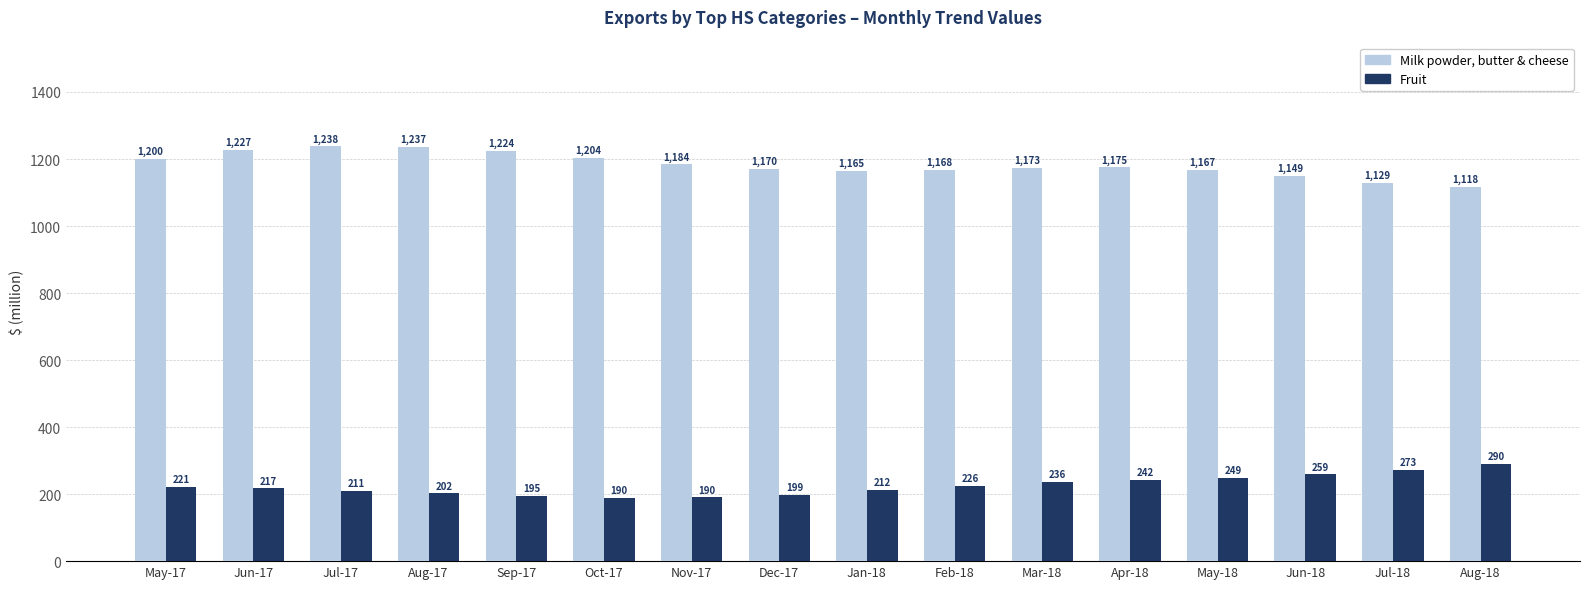

Where is Milk powder, butter & cheese nearest to the value 1177?

Apr-18